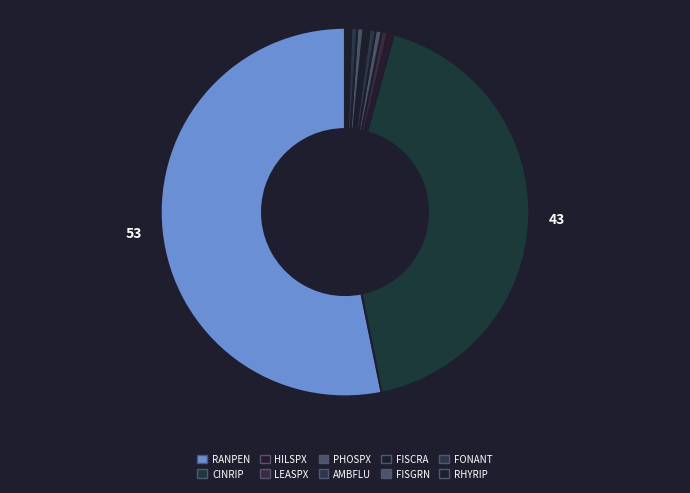

How many slices are in this pie chart?

10